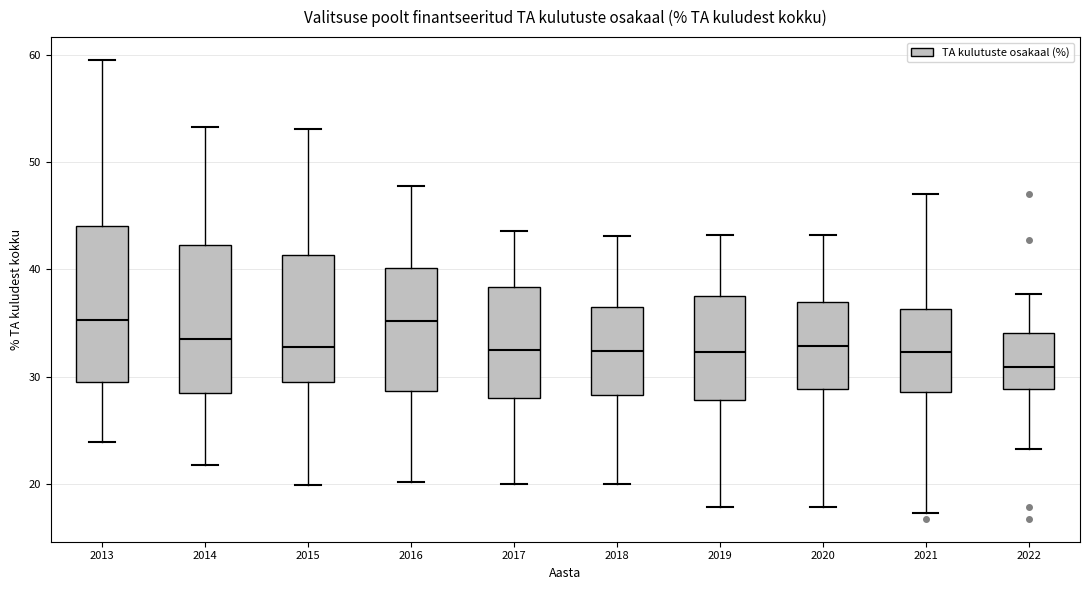

Reading left to right, transcribe this box plot: for each box, give where its median line is, the range the box spans, and where its two whiskers end, as read against the y-axis. The values are not printed on the chart, so give them approximately, as read against the axis.

2013: median 35, box 29 to 44, whiskers 24 to 60
2014: median 33, box 28 to 42, whiskers 22 to 53
2015: median 33, box 30 to 41, whiskers 20 to 53
2016: median 35, box 29 to 40, whiskers 20 to 48
2017: median 32, box 28 to 38, whiskers 20 to 44
2018: median 32, box 28 to 37, whiskers 20 to 43
2019: median 32, box 28 to 38, whiskers 18 to 43
2020: median 33, box 29 to 37, whiskers 18 to 43
2021: median 32, box 29 to 36, whiskers 17 to 47
2022: median 31, box 29 to 34, whiskers 23 to 38